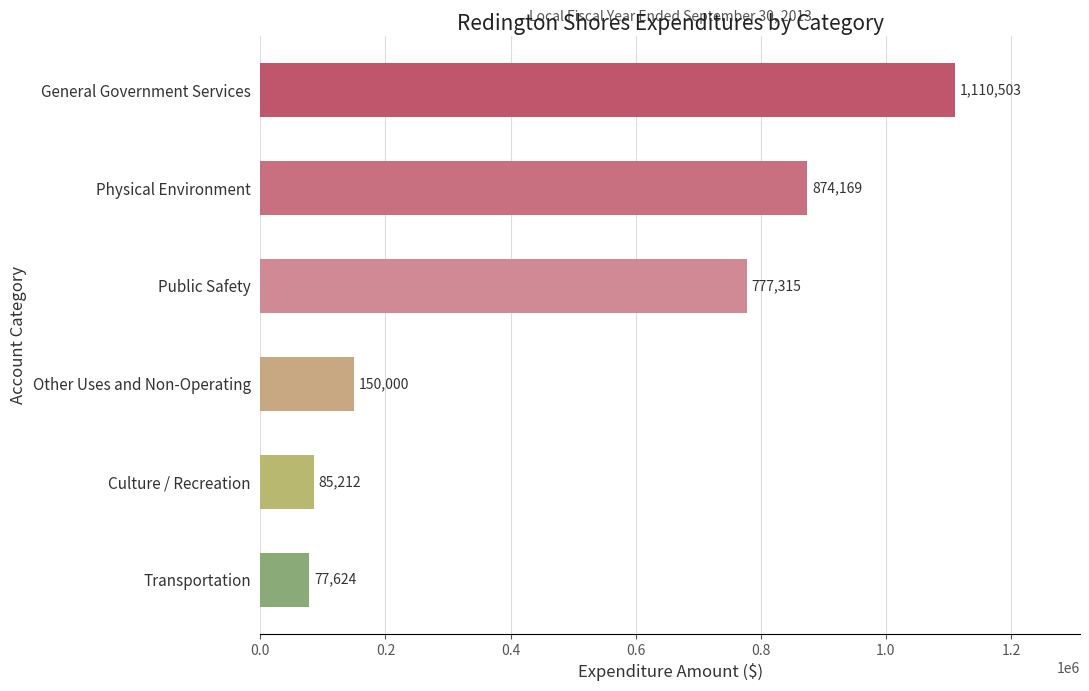

Rank the categories by value from highest to lowest.

General Government Services, Physical Environment, Public Safety, Other Uses and Non-Operating, Culture / Recreation, Transportation